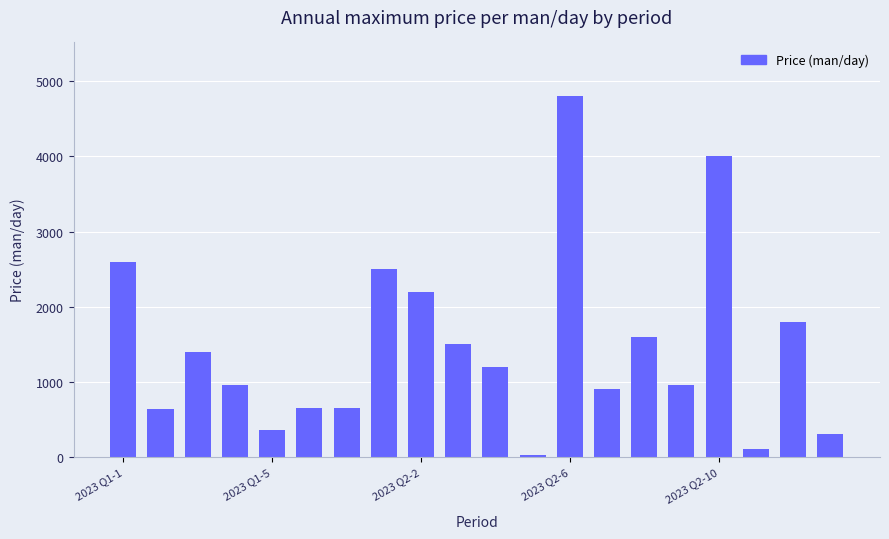

Are the bars horizontal?

No